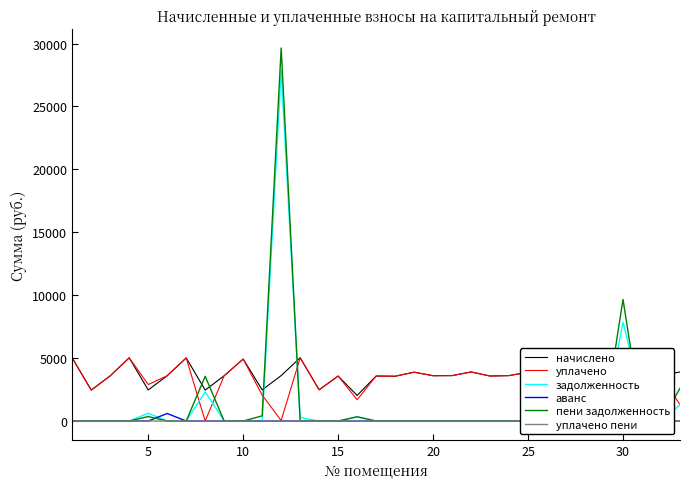

Which series ends up on top after the final intersection of уплачено and начислено?

уплачено